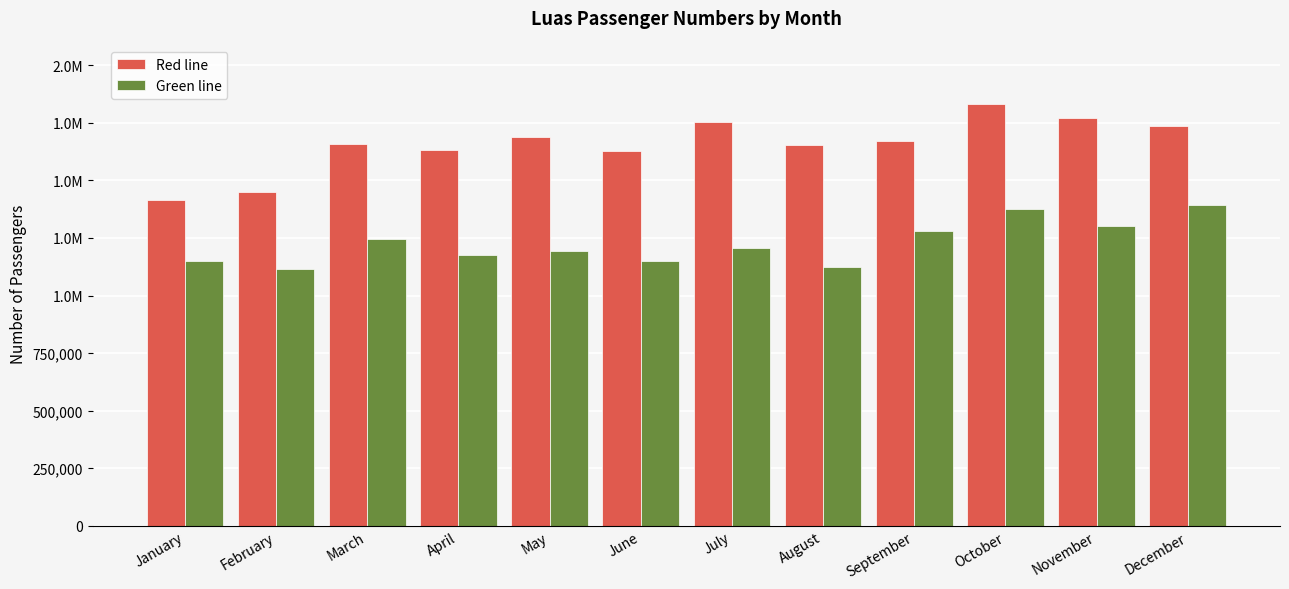

Does the chart contain any negative values?

No